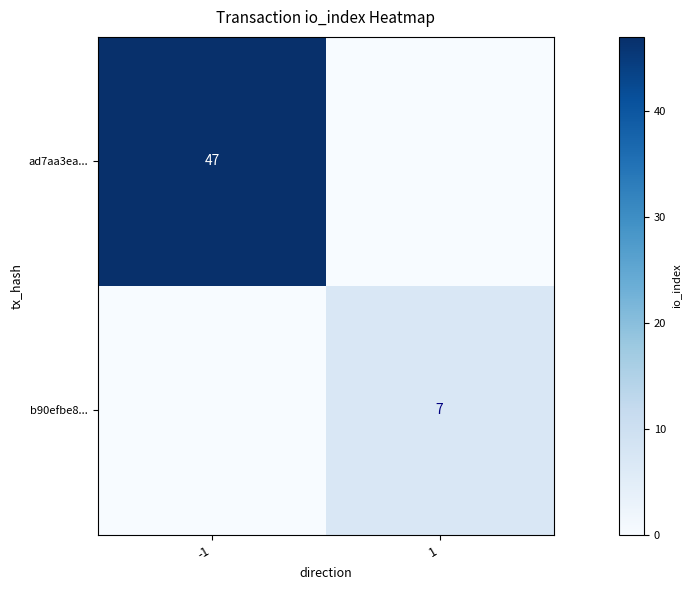

Is it true that ad7aa3ea... equals 47 at -1?

True